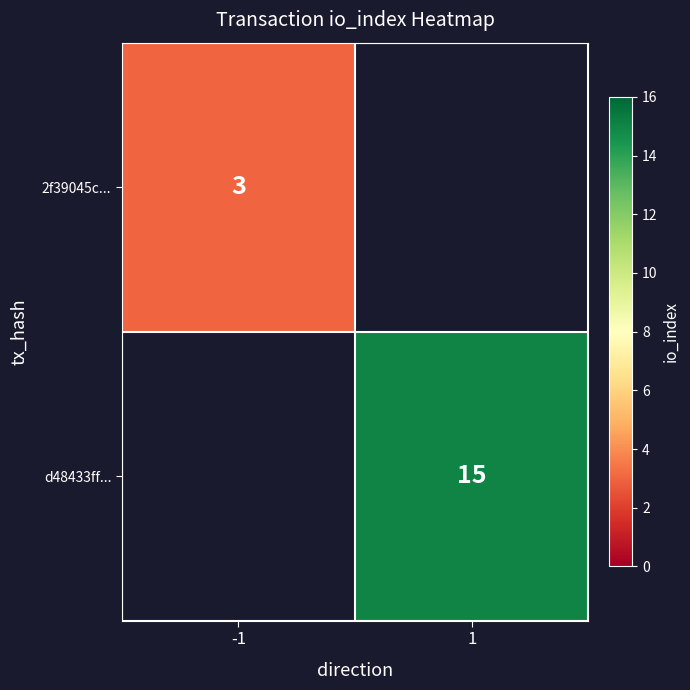

Count the number of categories in the chart.

2